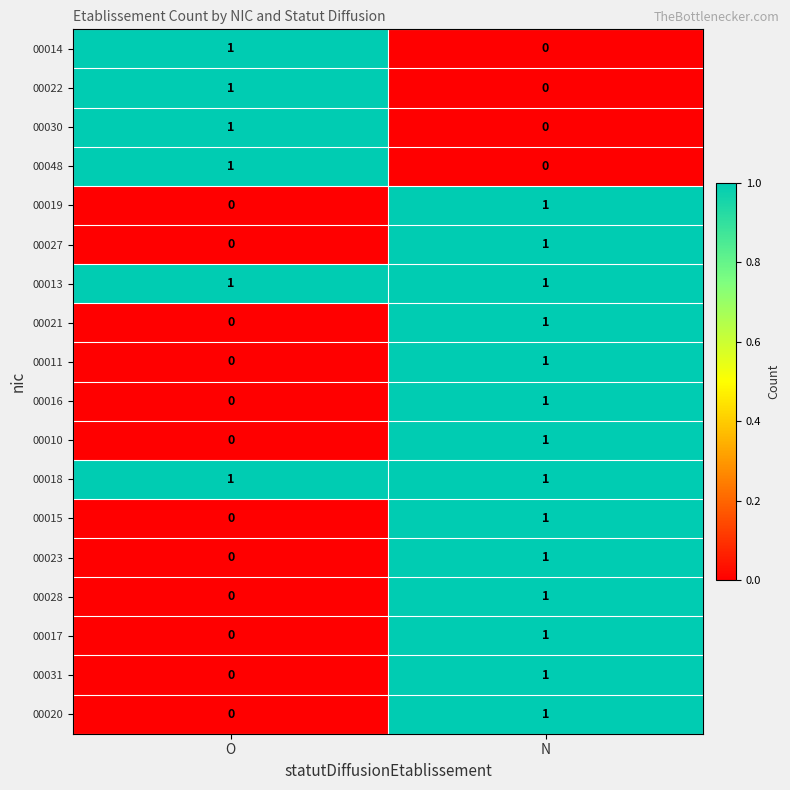

How many data points does each series have?

2